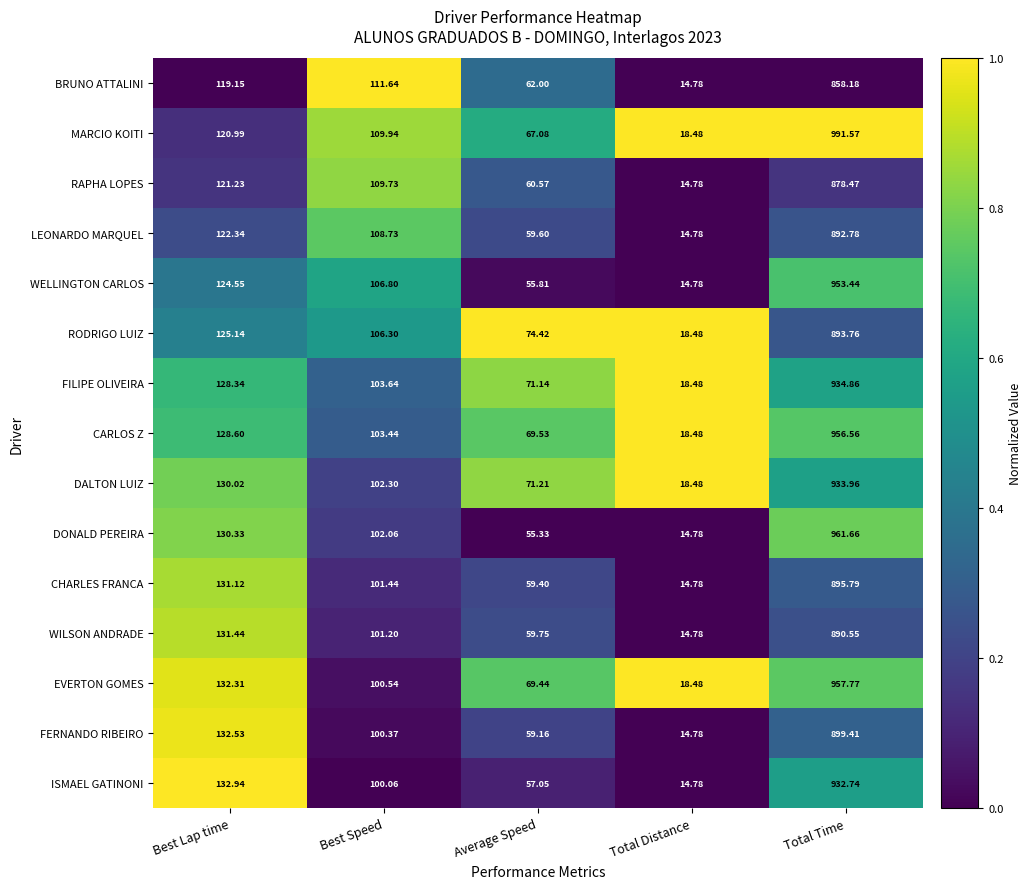

Between Average Speed and Total Distance, which series saw the biggest shift?

RODRIGO LUIZ